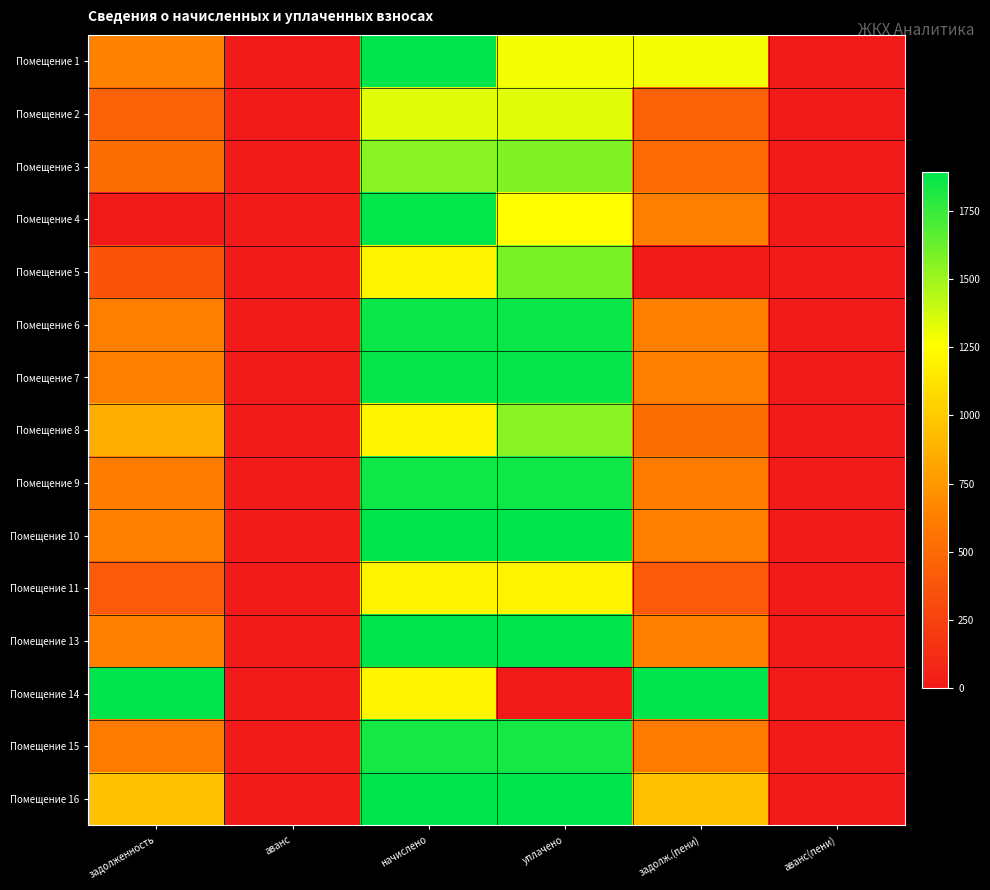

What is the maximum value shown in the chart?

9547.9